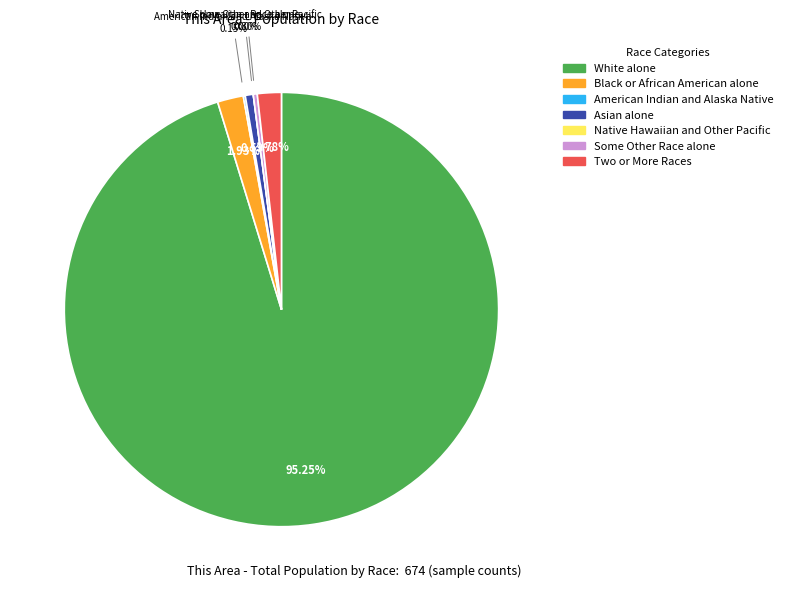

Is it true that Asian alone is 12% of the pie?

False